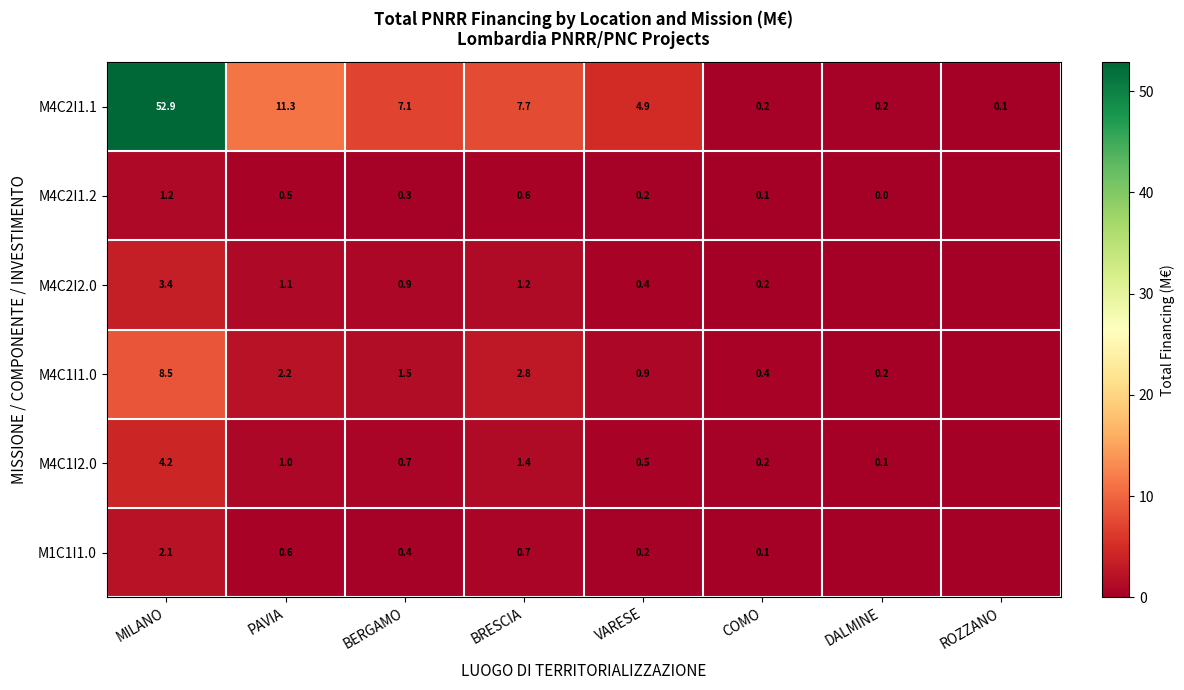

What is the total value across all series at BRESCIA?

14.4